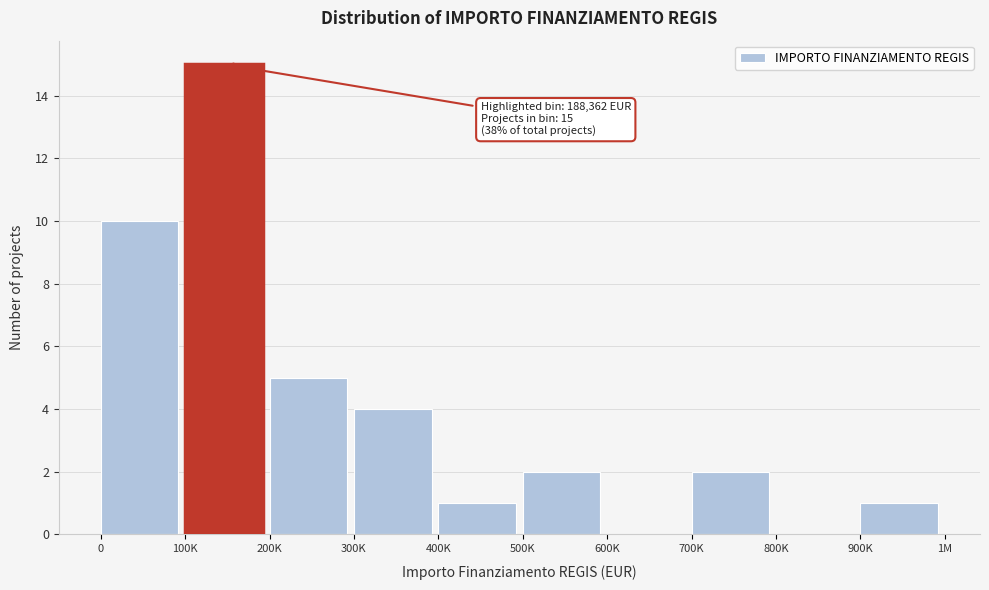

Reading left to right, list all the values displayed in this chart.

0=10	100K=15	200K=5	300K=4	400K=1	500K=2	600K=0	700K=2	800K=0	900K=1